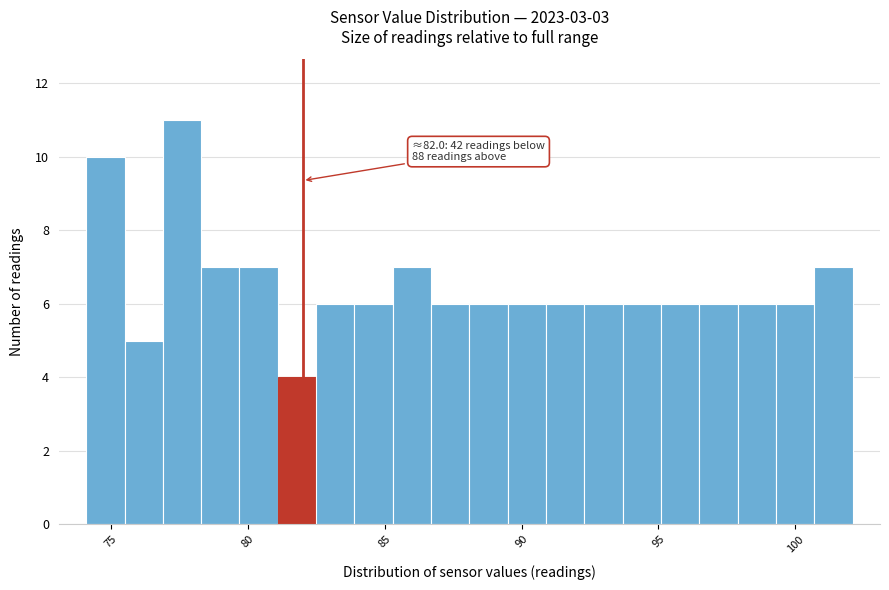

Around what value on the x-axis is the tallest bar? Give the approximate position of its centre, as read against the axis.

77.5